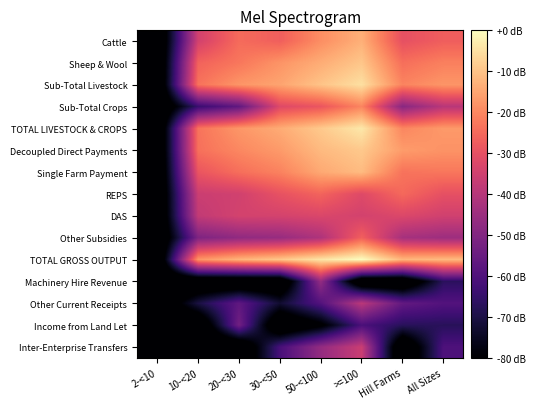

Reading left to right, transcribe all the data shown in this chart.

Cattle: 2-<10=9.5	10-<20=67.4	20-<30=77.2	30-<50=74.9	50-<100=83.0	>=100=88.7	Hill Farms=71.9	All Sizes=74.8
Sheep & Wool: 2-<10=9.5	10-<20=75.7	20-<30=79.1	30-<50=84.0	50-<100=88.1	>=100=92.4	Hill Farms=77.8	All Sizes=80.7
Sub-Total Livestock: 2-<10=9.5	10-<20=78.5	20-<30=84.3	30-<50=86.6	50-<100=91.9	>=100=96.8	Hill Farms=81.3	All Sizes=84.3
Sub-Total Crops: 2-<10=9.5	10-<20=37.7	20-<30=45.3	30-<50=70.0	50-<100=73.1	>=100=81.5	Hill Farms=53.2	All Sizes=62.4
TOTAL LIVESTOCK & CROPS: 2-<10=9.5	10-<20=78.6	20-<30=84.4	30-<50=87.8	50-<100=92.9	>=100=98.2	Hill Farms=81.7	All Sizes=84.9
Decoupled Direct Payments: 2-<10=9.5	10-<20=78.1	20-<30=81.9	30-<50=85.0	50-<100=90.3	>=100=92.9	Hill Farms=85.3	All Sizes=83.8
Single Farm Payment: 2-<10=9.5	10-<20=72.9	20-<30=77.8	30-<50=81.1	50-<100=87.5	>=100=90.6	Hill Farms=78.5	All Sizes=79.2
REPS: 2-<10=9.5	10-<20=65.9	20-<30=67.1	30-<50=72.2	50-<100=75.9	>=100=70.0	Hill Farms=76.8	All Sizes=71.8
DAS: 2-<10=9.5	10-<20=64.2	20-<30=67.7	30-<50=67.9	50-<100=69.1	>=100=67.6	Hill Farms=69.4	All Sizes=67.0
Other Subsidies: 2-<10=9.5	10-<20=51.2	20-<30=54.8	30-<50=56.0	50-<100=60.5	>=100=75.2	Hill Farms=58.9	All Sizes=57.1
TOTAL GROSS OUTPUT: 2-<10=9.5	10-<20=84.4	20-<30=89.4	30-<50=92.5	50-<100=97.7	>=100=101.9	Hill Farms=89.8	All Sizes=90.4
Machinery Hire Revenue: 2-<10=9.5	10-<20=9.5	20-<30=9.5	30-<50=9.5	50-<100=55.5	>=100=9.5	Hill Farms=9.5	All Sizes=35.0
Other Current Receipts: 2-<10=9.5	10-<20=31.6	20-<30=44.9	30-<50=29.2	50-<100=42.5	>=100=62.8	Hill Farms=45.8	All Sizes=42.5
Income from Land Let: 2-<10=9.5	10-<20=9.5	20-<30=48.7	30-<50=9.5	50-<100=20.0	>=100=40.8	Hill Farms=34.6	All Sizes=34.5
Inter-Enterprise Transfers: 2-<10=9.5	10-<20=9.5	20-<30=9.5	30-<50=40.4	50-<100=55.4	>=100=65.9	Hill Farms=9.5	All Sizes=41.4